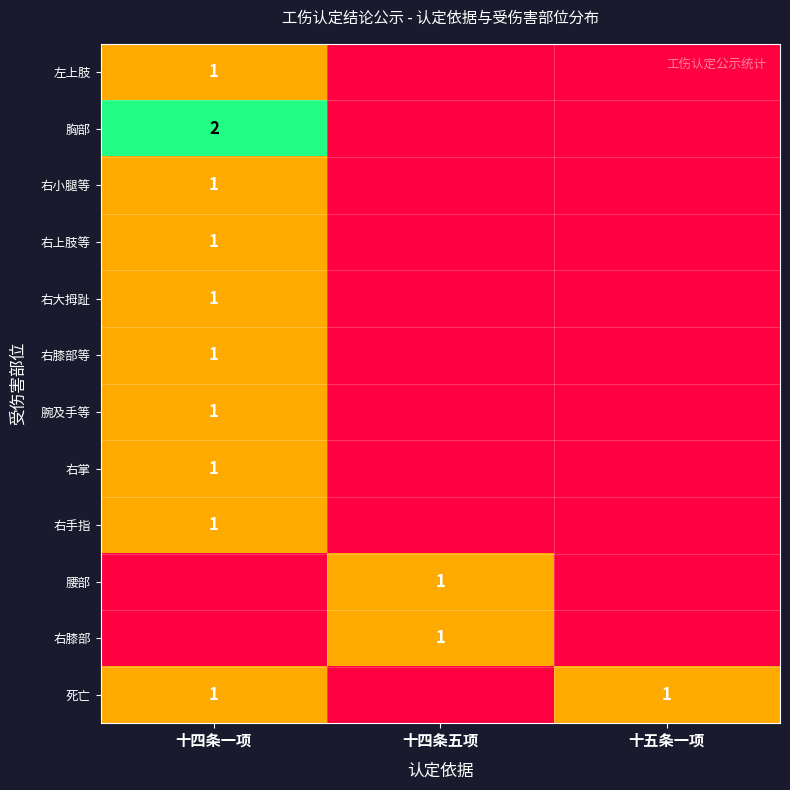

The 死亡 series shows 1 at 十五条一项. True or false?

True